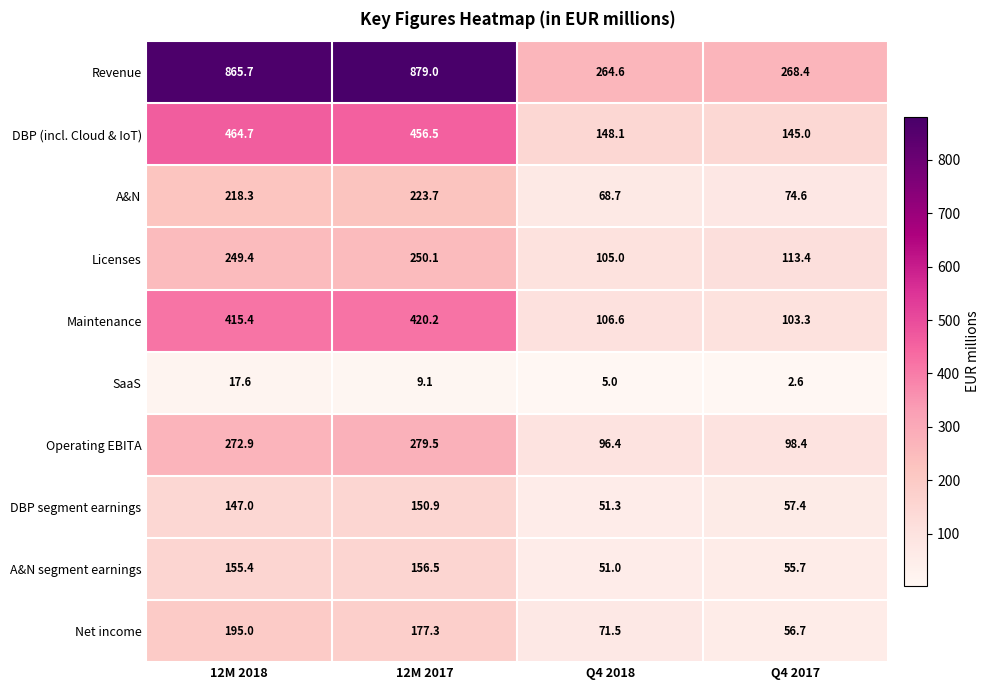

List the series in order of their peak value, lowest first.

SaaS, DBP segment earnings, A&N segment earnings, Net income, A&N, Licenses, Operating EBITA, Maintenance, DBP (incl. Cloud & IoT), Revenue